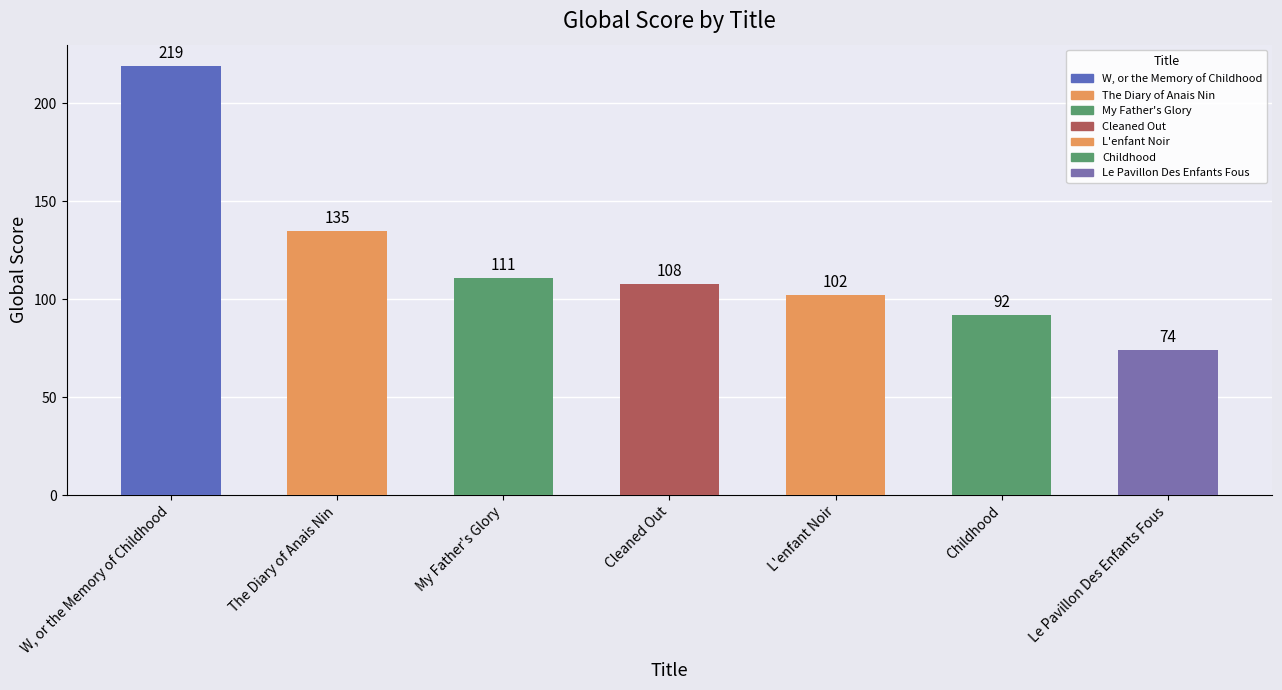

How many categories are shown in the chart?

7